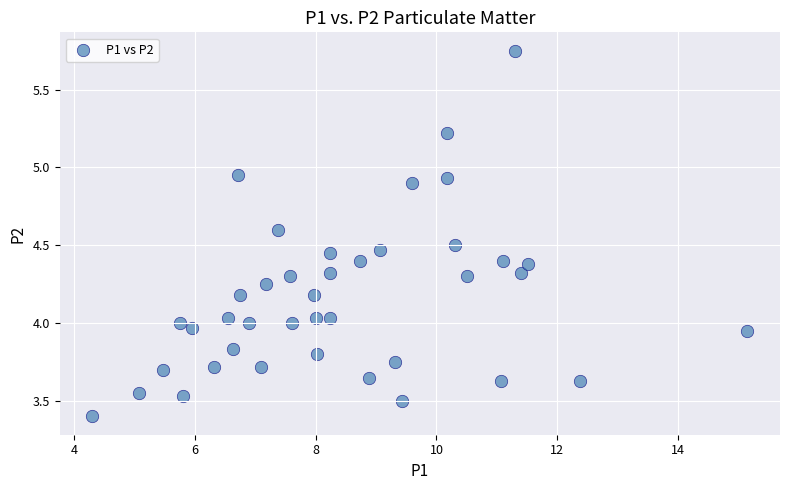

What is the range of X values (max minus min)?

10.9